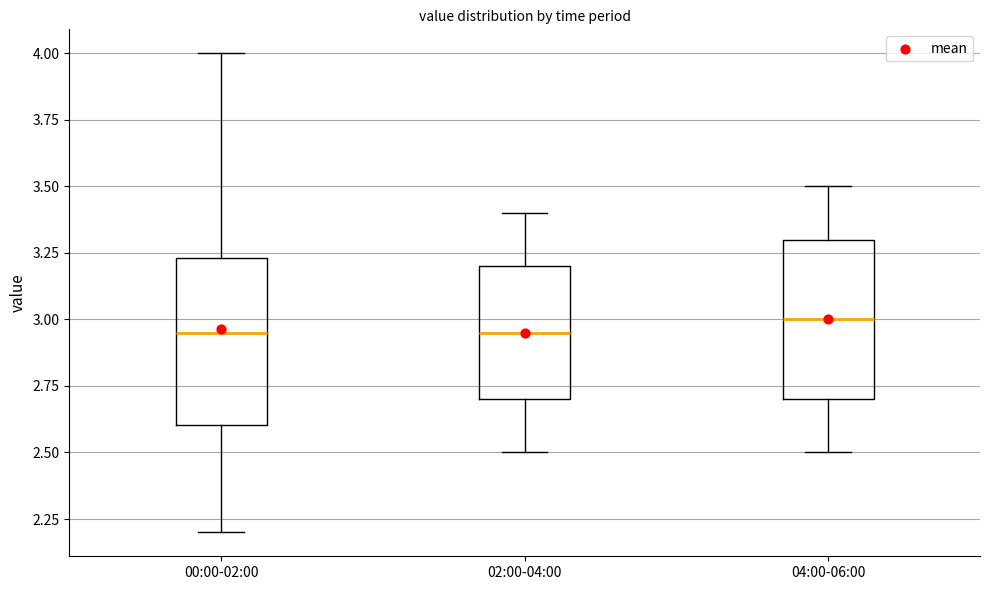

Where is the lower edge of the box for 04:00-06:00 on the y-axis? The values are not printed on the chart, so give them approximately, as read against the axis.

2.70